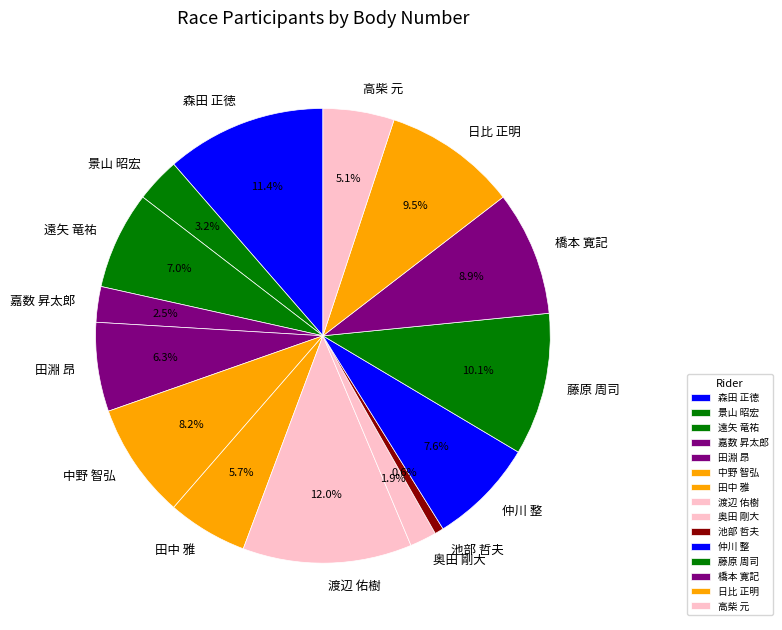

What is the ratio of the value at 日比 正明 to the value at 田中 雅?

1.7